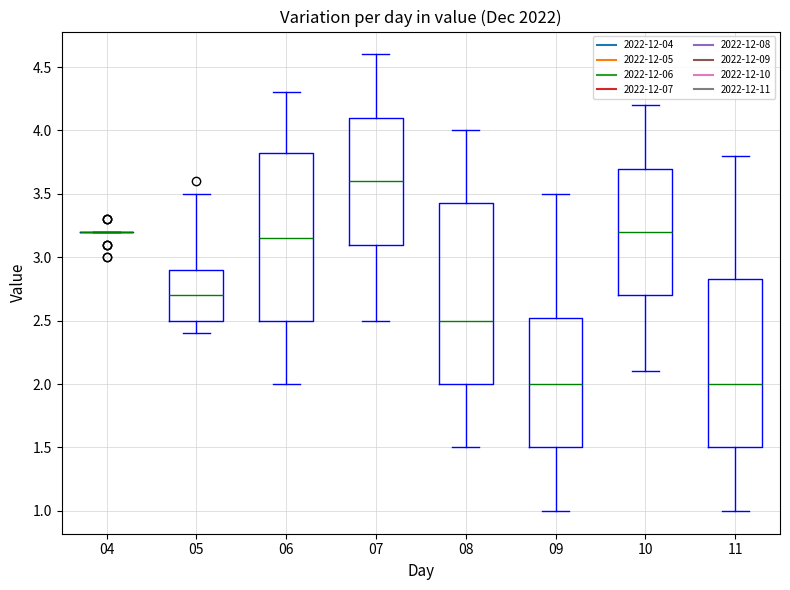

Reading left to right, read every box against the y-axis: the position of its median line, the range the box covers, and the ends of its whiskers. The values are not printed on the chart, so give them approximately, as read against the axis.

04: box collapsed to a line at 3.20, whiskers 3.20 to 3.20
05: median 2.70, box 2.50 to 2.90, whiskers 2.40 to 3.50
06: median 3.15, box 2.50 to 3.85, whiskers 2.00 to 4.30
07: median 3.60, box 3.10 to 4.10, whiskers 2.50 to 4.60
08: median 2.50, box 2.00 to 3.45, whiskers 1.50 to 4.00
09: median 2.00, box 1.50 to 2.55, whiskers 1.00 to 3.50
10: median 3.20, box 2.70 to 3.70, whiskers 2.10 to 4.20
11: median 2.00, box 1.50 to 2.85, whiskers 1.00 to 3.80